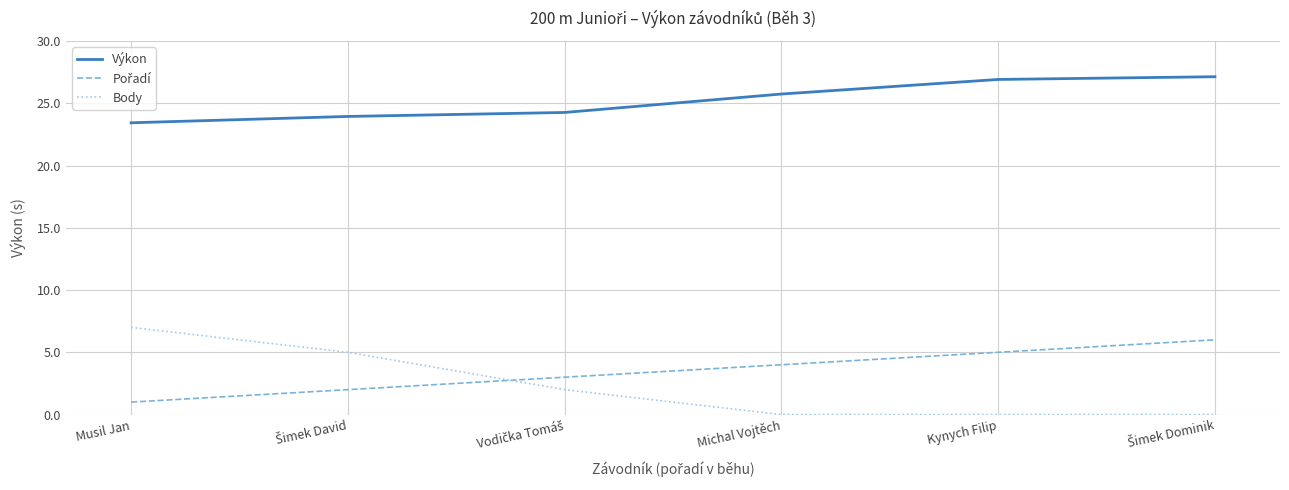

True or false: Body and Výkon cross at least once.

False